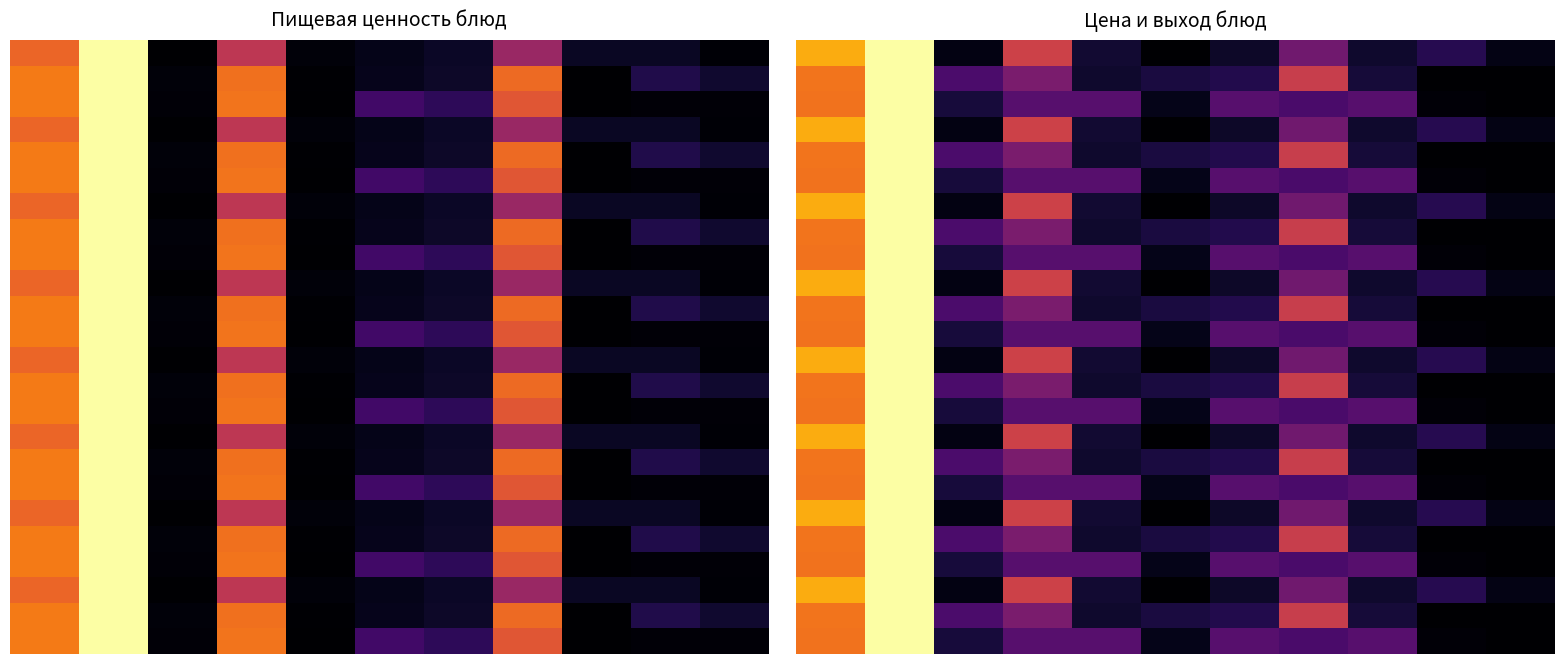

At how many categories does at least one series exceed 0?

11